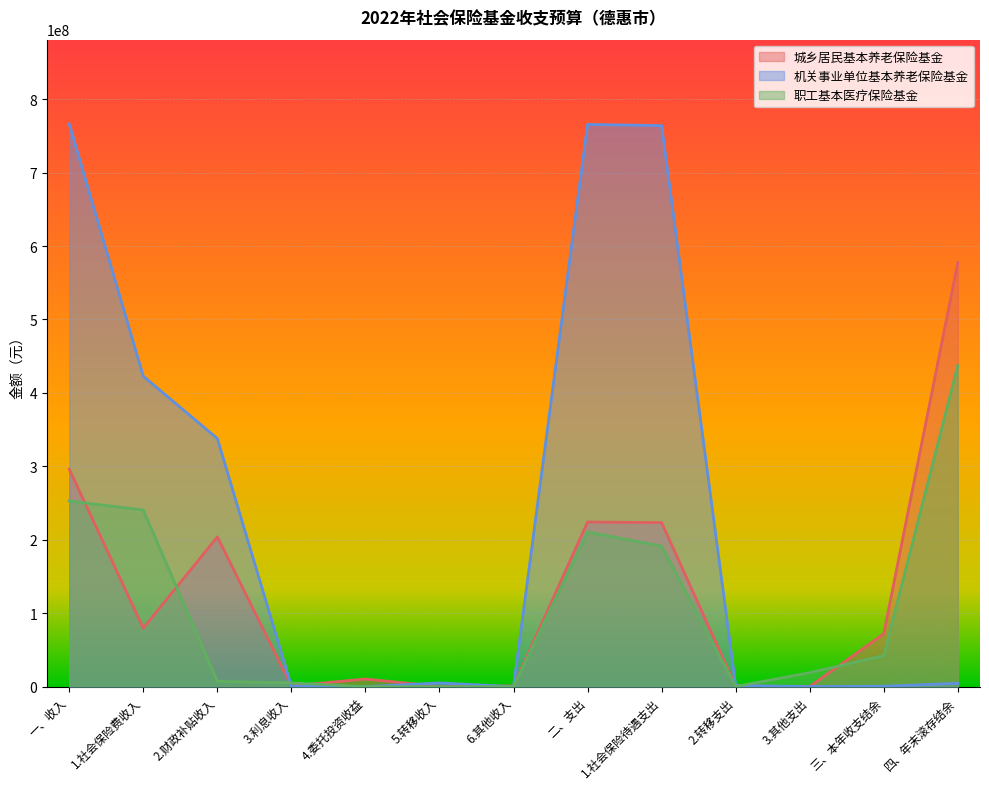

How many values in 职工基本医疗保险基金 are above zero?

10